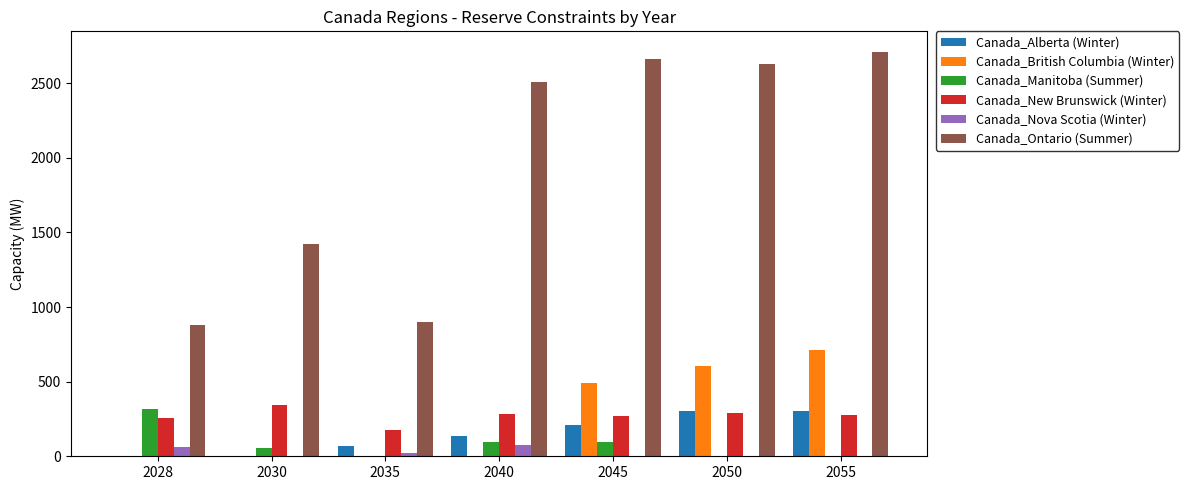

Between 2028 and 2030, which series saw the biggest shift?

Canada_Ontario (Summer)